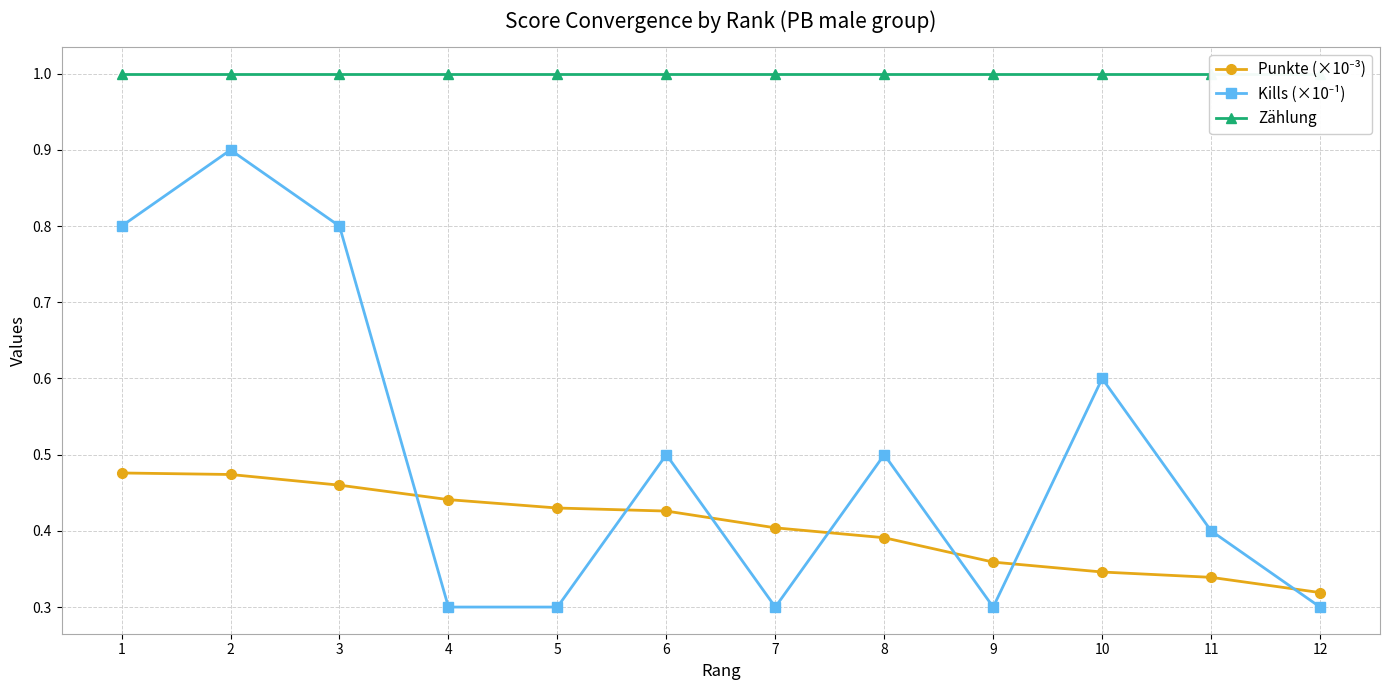

What are all the series names shown in the legend?

Punkte (×10⁻³), Kills (×10⁻¹), Zählung